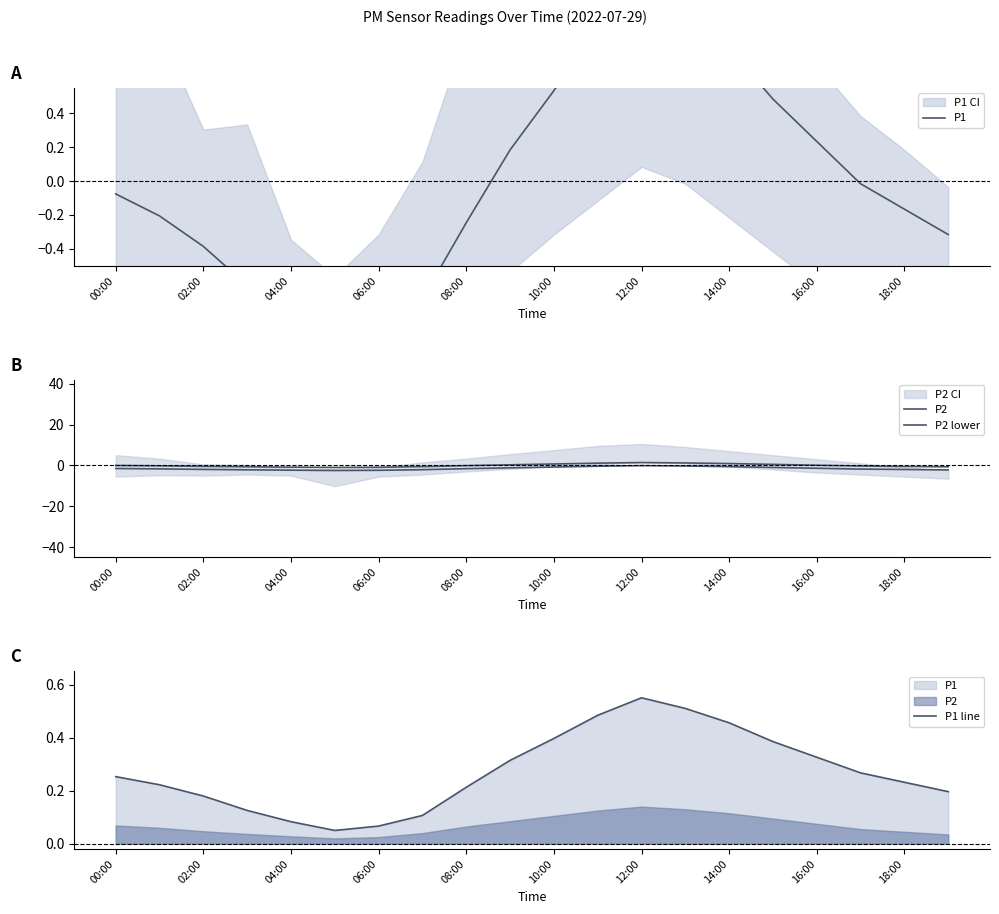

What position from the left is 04:00?

5